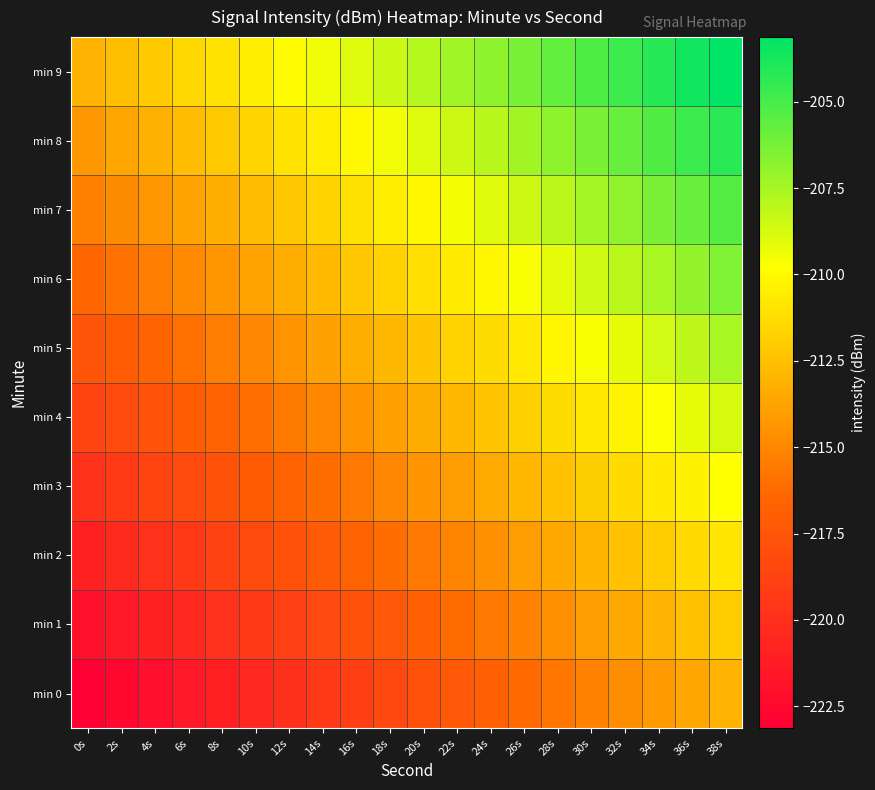

At which category does the chart reach its minimum across all series?

0s